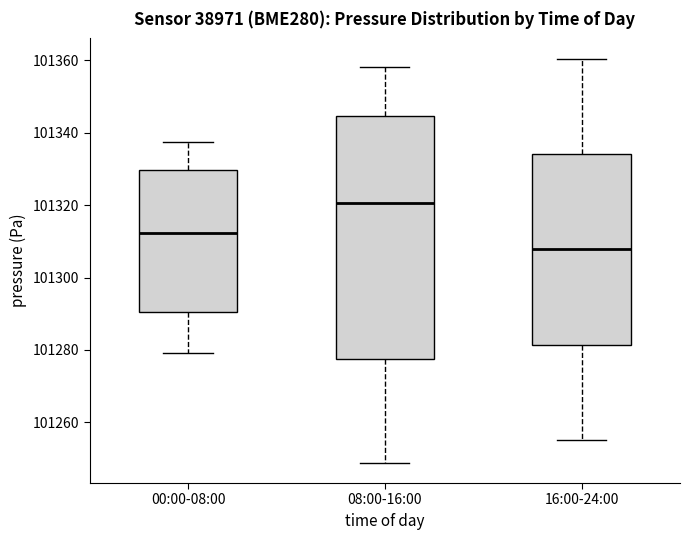

Reading left to right, read every box against the y-axis: the position of its median line, the range the box covers, and the ends of its whiskers. The values are not printed on the chart, so give them approximately, as read against the axis.

00:00-08:00: median 101312, box 101290 to 101330, whiskers 101280 to 101338
08:00-16:00: median 101320, box 101278 to 101344, whiskers 101248 to 101358
16:00-24:00: median 101308, box 101282 to 101334, whiskers 101256 to 101360